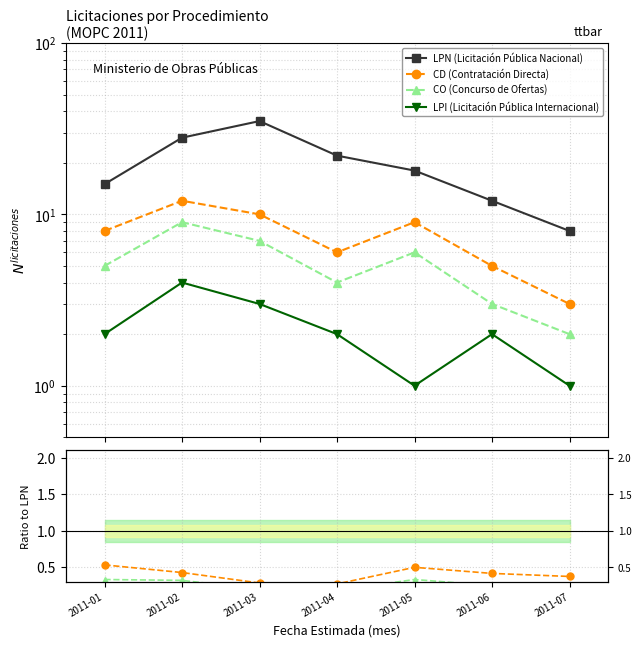

What is the value of the CD point at the 4th from the left?

6